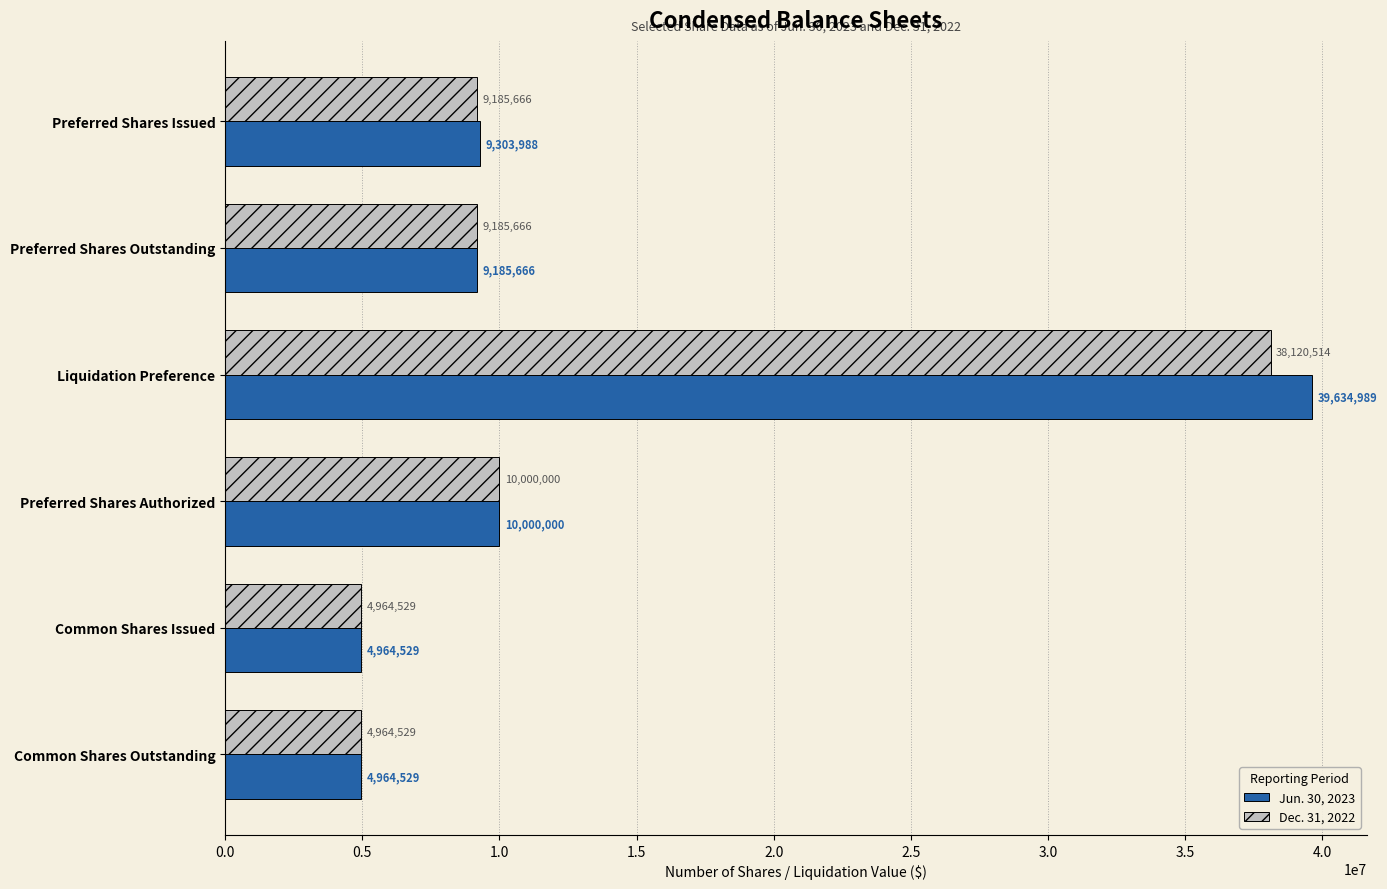

Read the Jun. 30, 2023 value at Preferred Shares Outstanding.

9185666